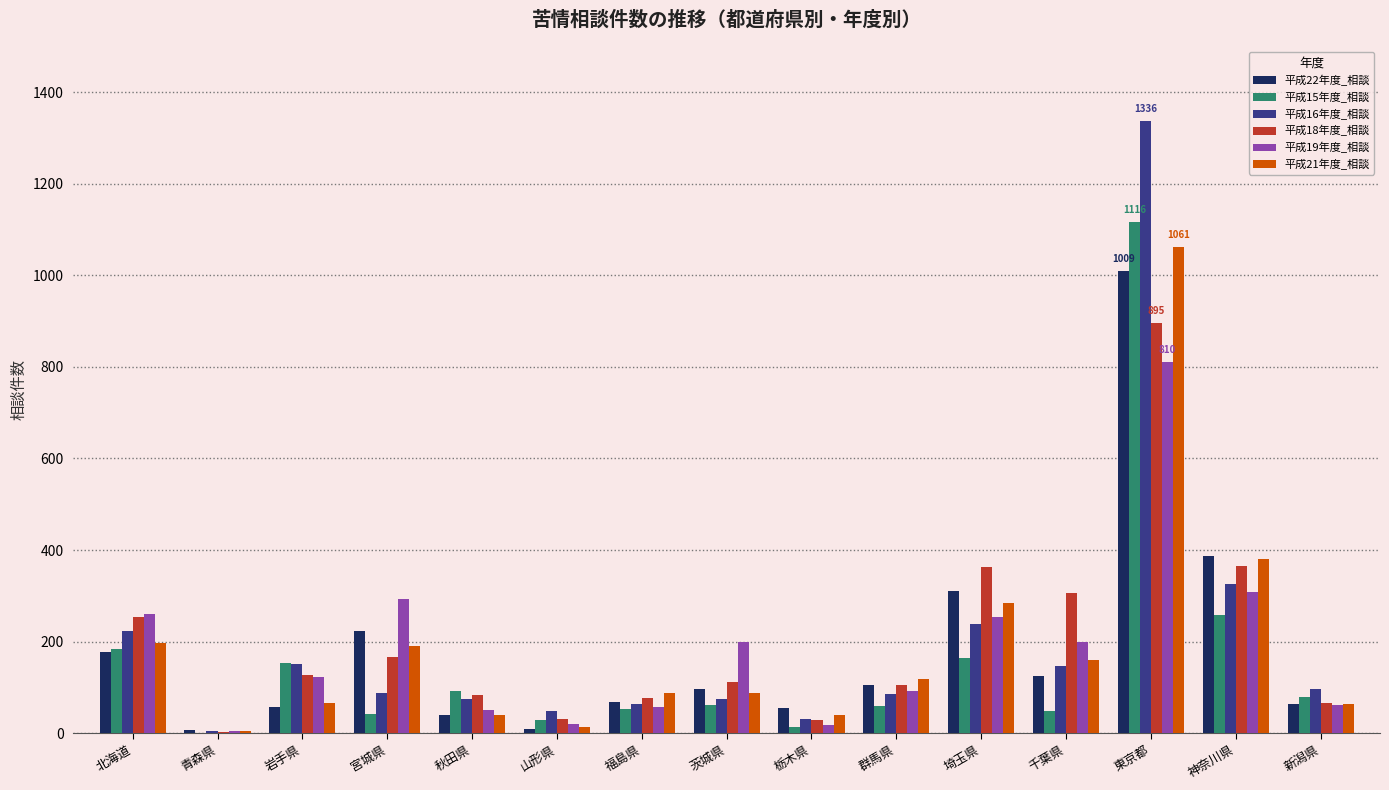

At which label does 平成15年度_相談 reach its peak?

東京都